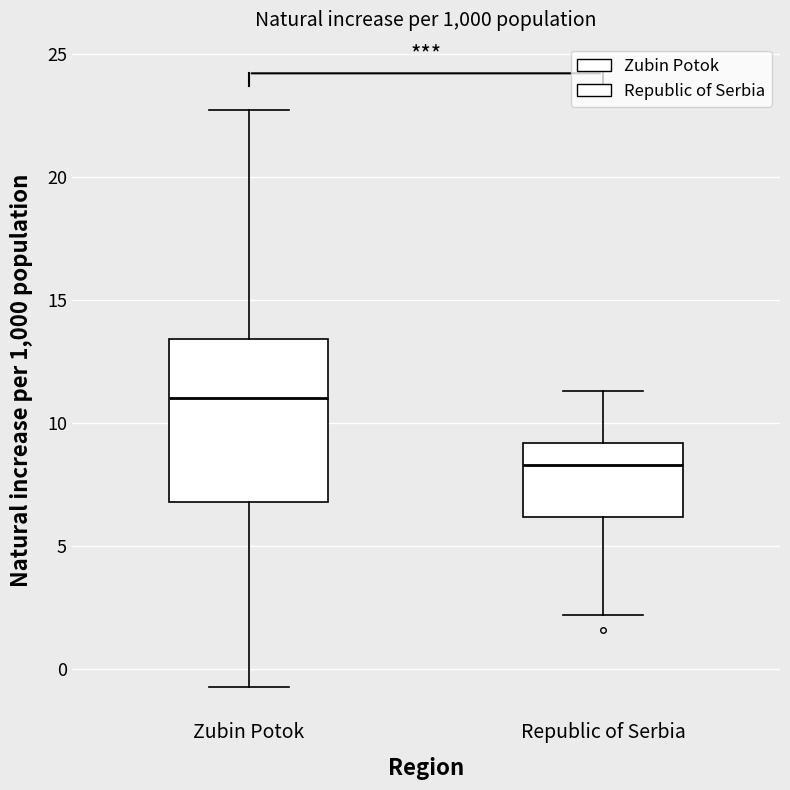

Reading left to right, transcribe this box plot: for each box, give where its median line is, the range the box spans, and where its two whiskers end, as read against the y-axis. The values are not printed on the chart, so give them approximately, as read against the axis.

Zubin Potok: median 11.0, box 7.0 to 13.5, whiskers -0.5 to 22.5
Republic of Serbia: median 8.5, box 6.0 to 9.0, whiskers 2.0 to 11.5